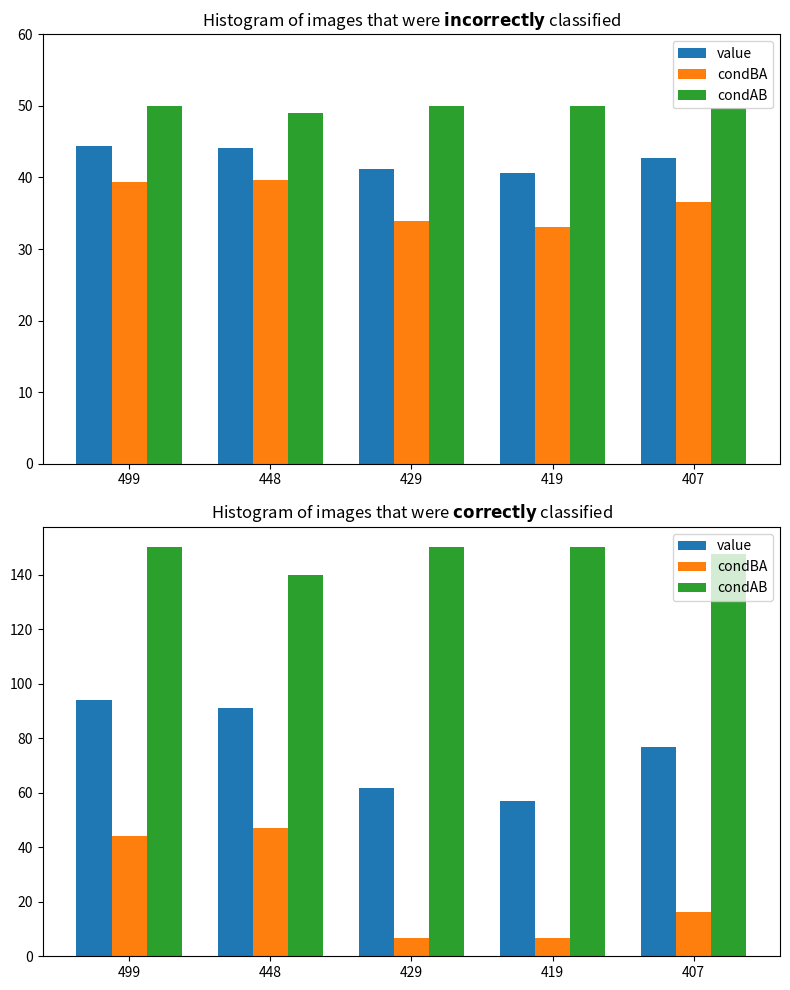

What is the difference between the highest and lowest values at 499?

105.8